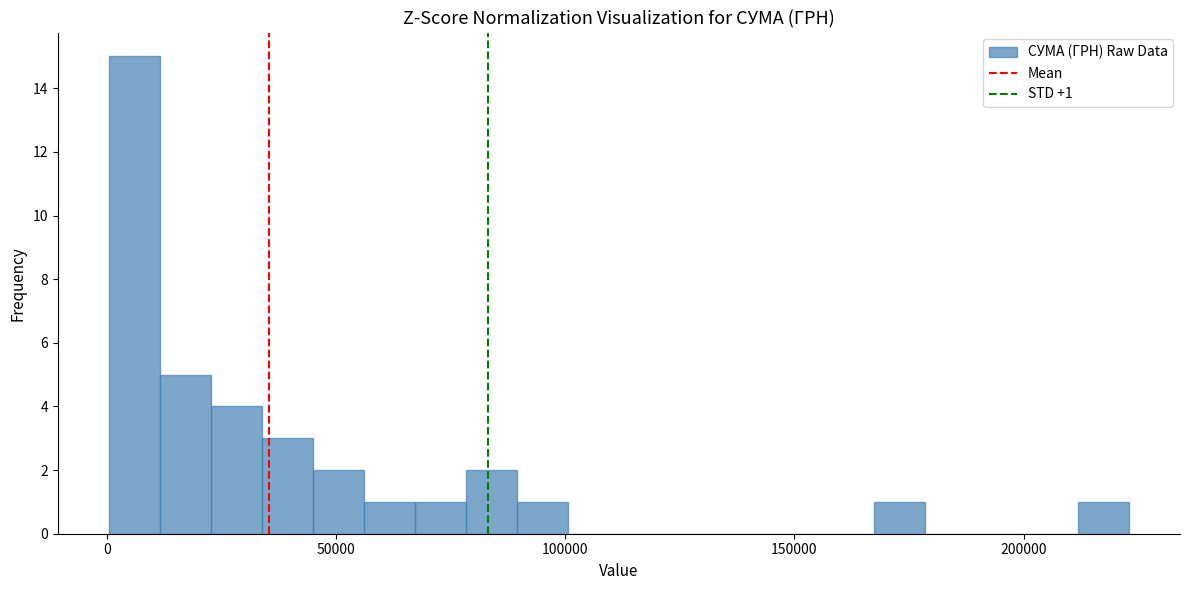

Around what value on the x-axis is the tallest bar? Give the approximate position of its centre, as read against the axis.

5000